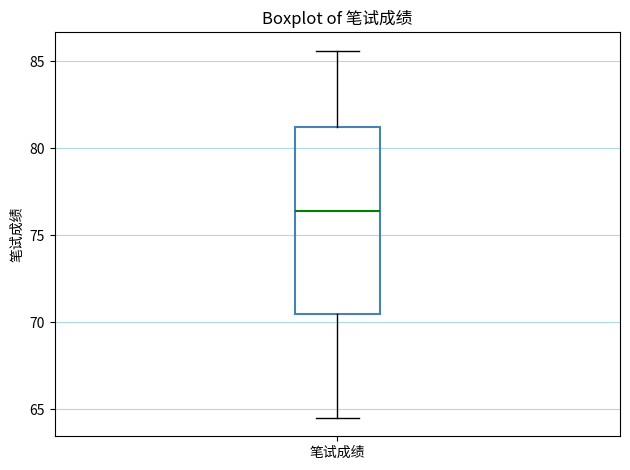

Transcribe this box plot: give where the median line is, the range the box spans, and where the two whiskers end, as read against the y-axis. The values are not printed on the chart, so give them approximately, as read against the axis.

median 76.5, box 70.5 to 81.0, whiskers 64.5 to 85.5